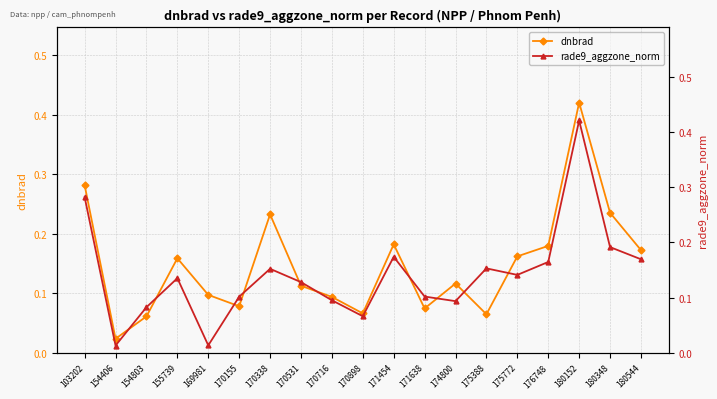

Rank the series by their maximum value, from lowest to highest.

dnbrad, rade9_aggzone_norm